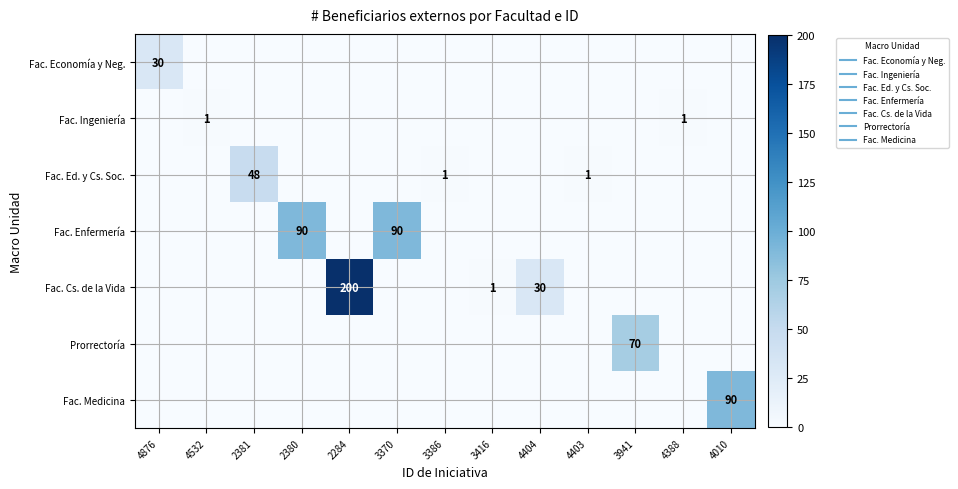

What is the sum of the Fac. Ed. y Cs. Soc. values at 4010 and 4403?

1